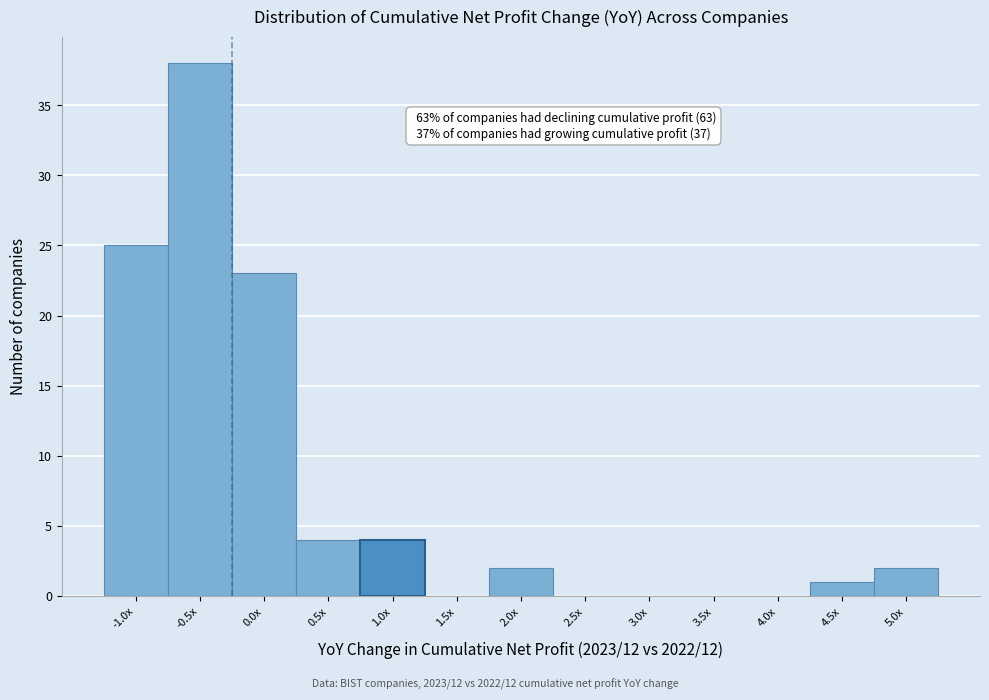

Reading right to left, what are all the values shown in this chart?

5.0x=2	4.5x=1	4.0x=0	3.5x=0	3.0x=0	2.5x=0	2.0x=2	1.5x=0	1.0x=4	0.5x=4	0.0x=23	-0.5x=38	-1.0x=25